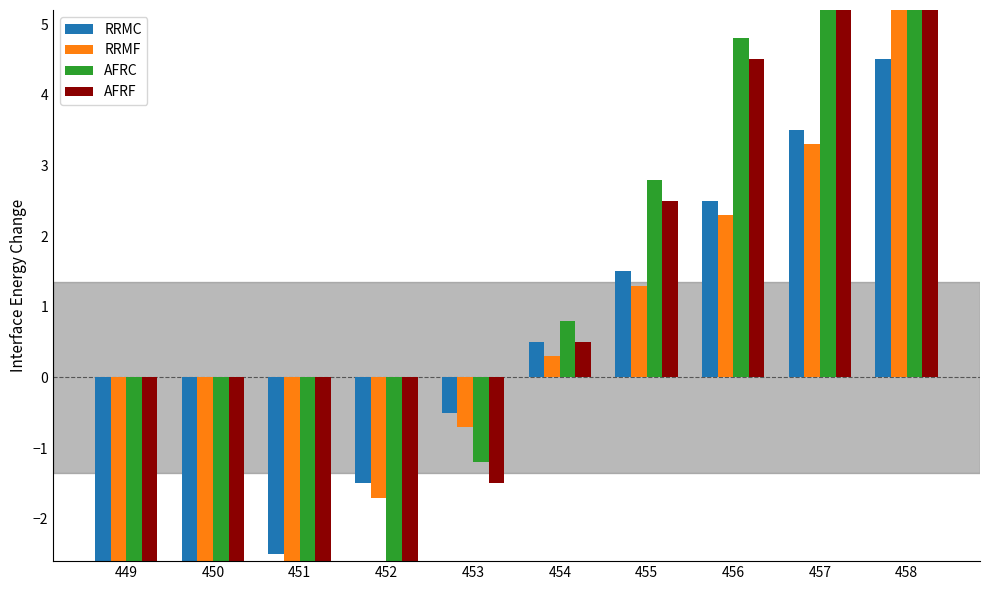

What is the value of the AFRC bar at the 10th from the left?

9.8